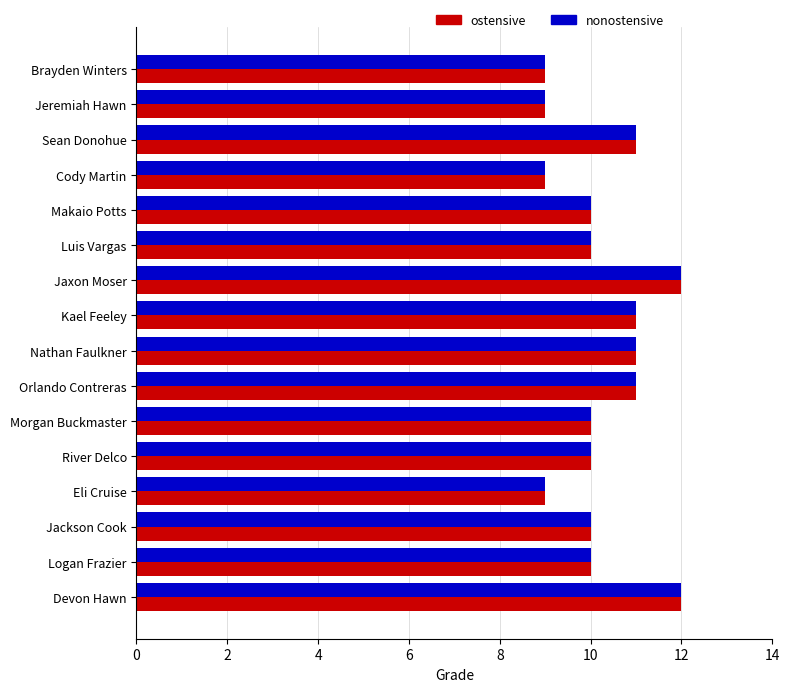

What is the maximum value shown in the chart?

12